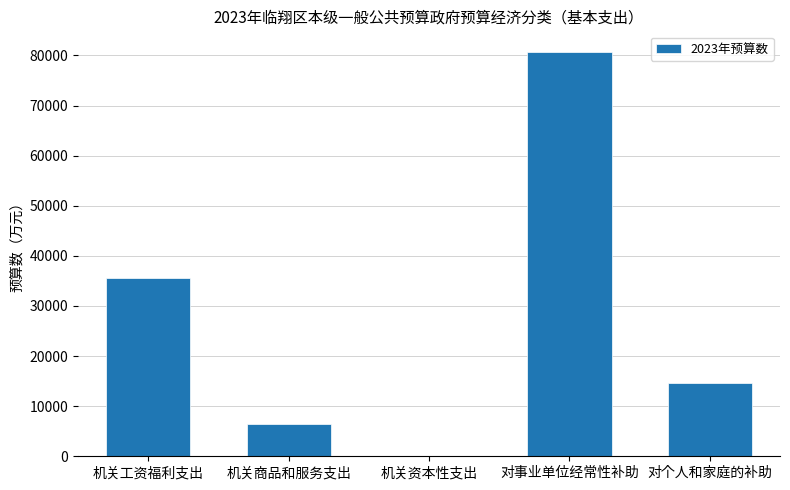

Reading left to right, list all the values displayed in this chart.

机关工资福利支出=35502	机关商品和服务支出=6411	机关资本性支出=6	对事业单位经常性补助=80765	对个人和家庭的补助=14678